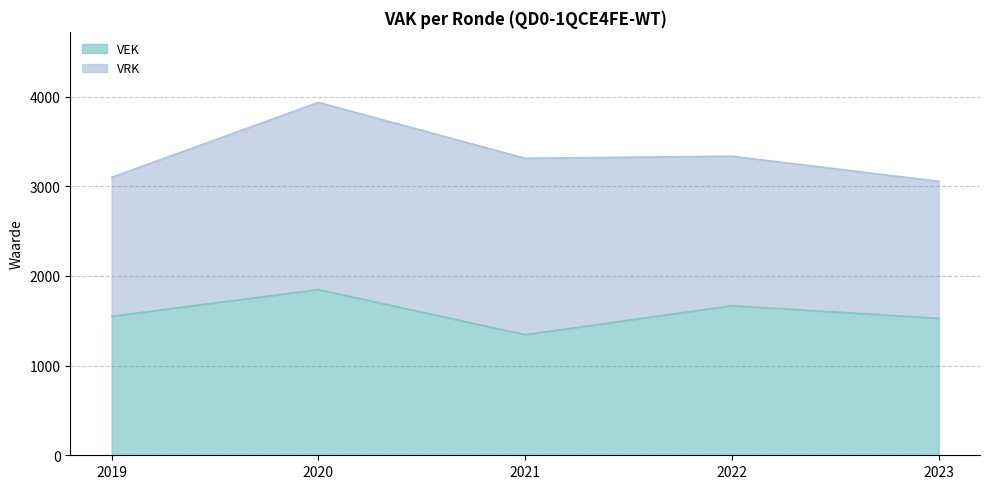

Count the number of values greater than 1550.

2